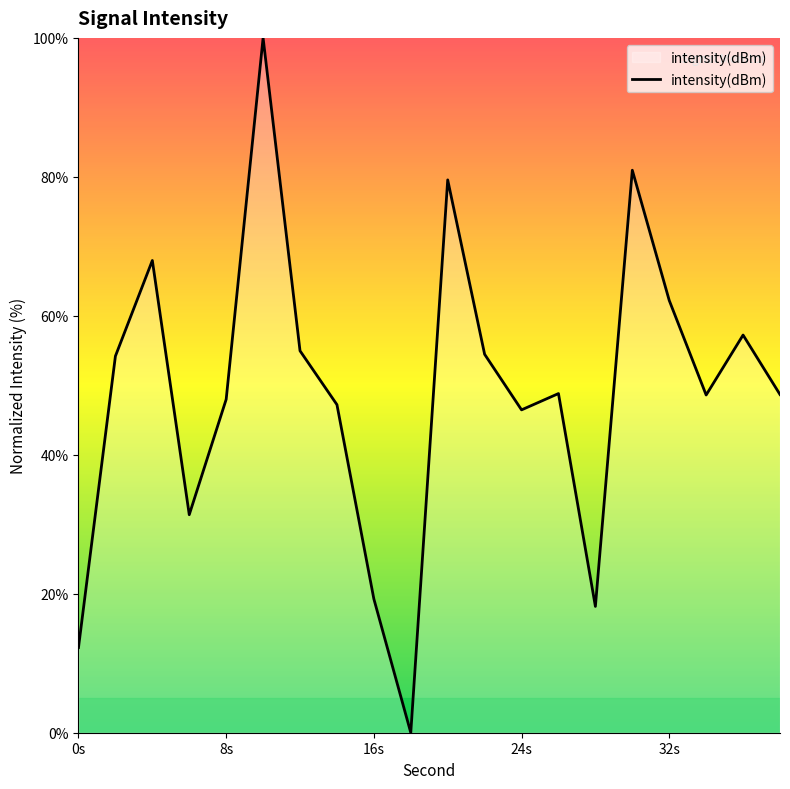

What is the average value?

49.0